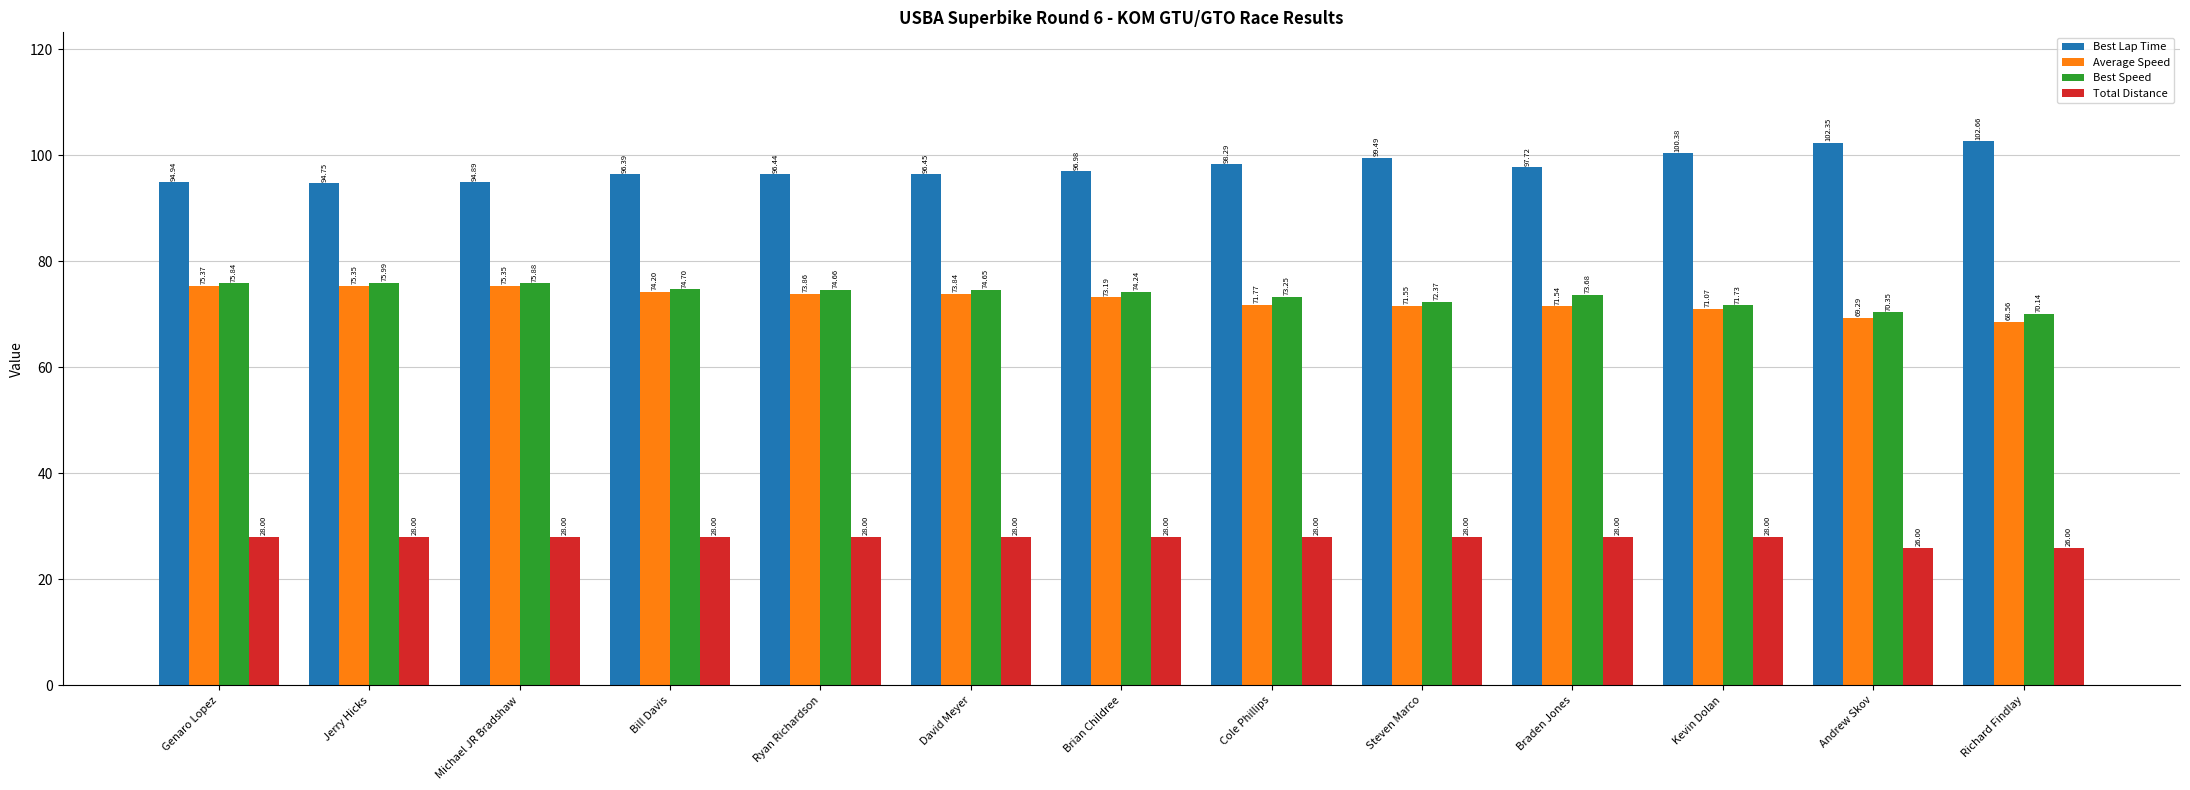

Which series has the largest total across all categories?

Best Lap Time